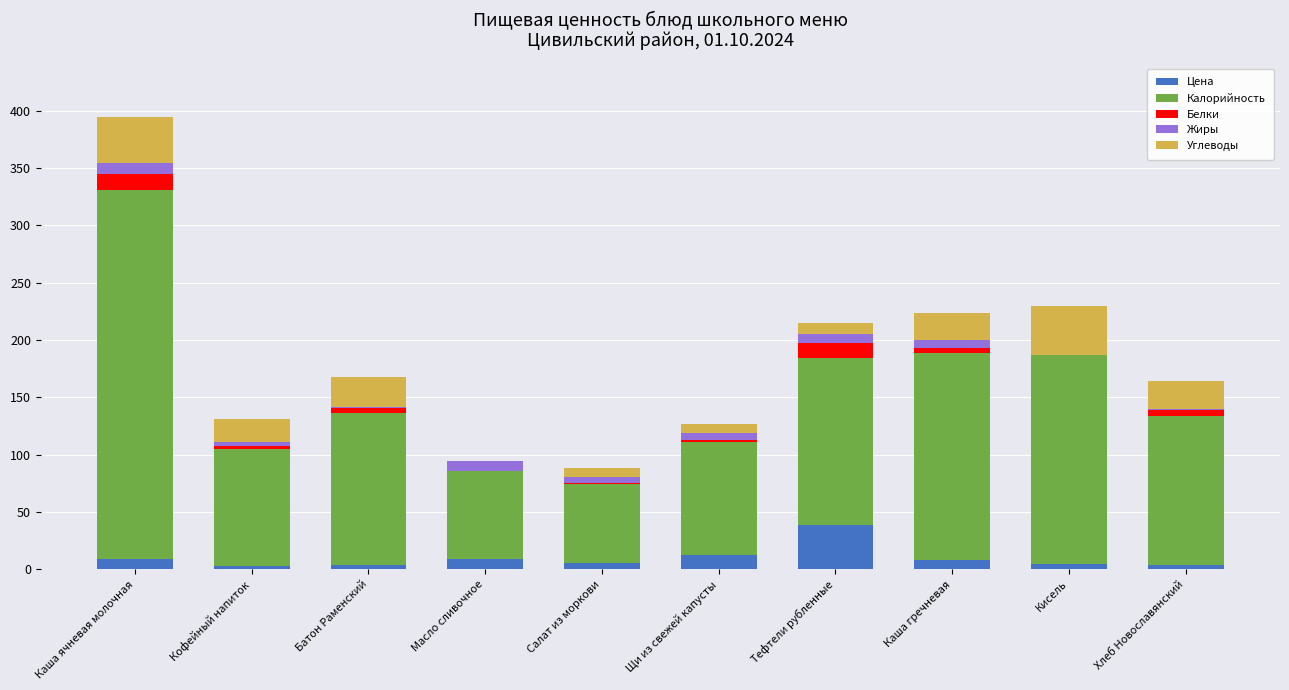

What is the maximum value for Цена?

38.4